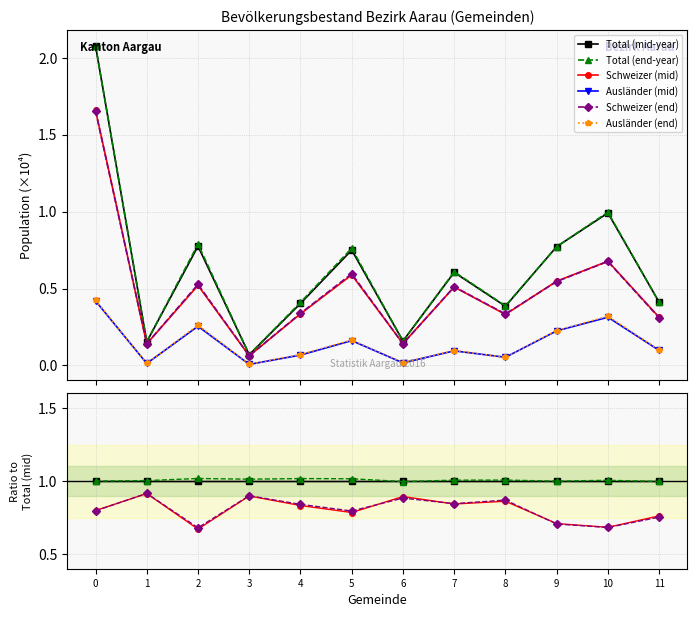

True or false: Total (mid-year) and Ausländer (mid) cross at least once.

False